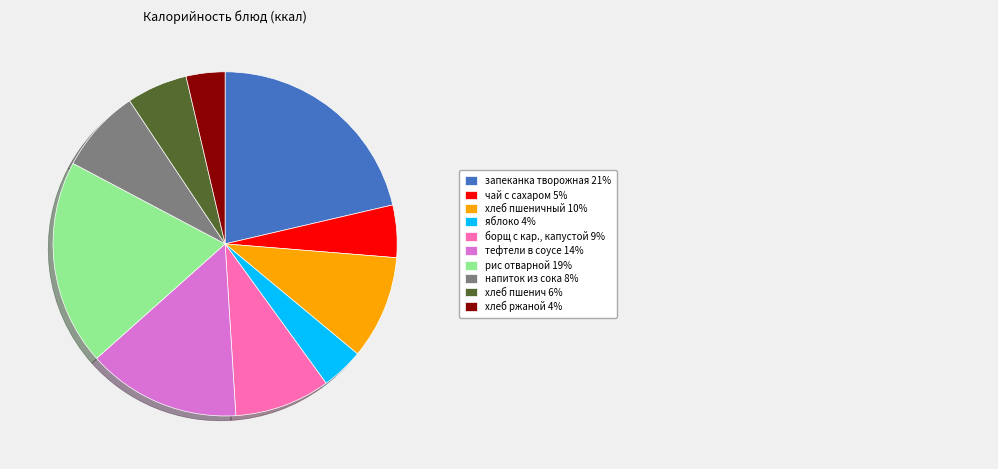

Does any single category account for the majority?

No